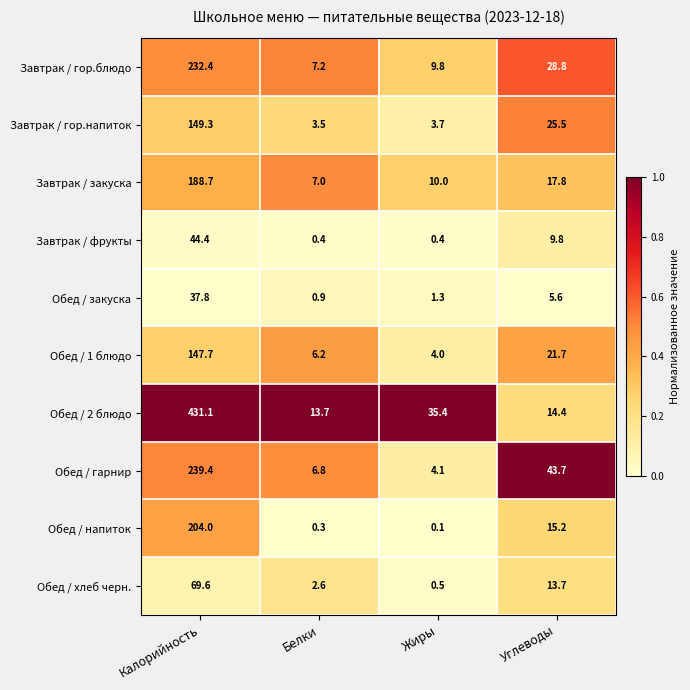

Which category has the lowest value across all series?

Жиры